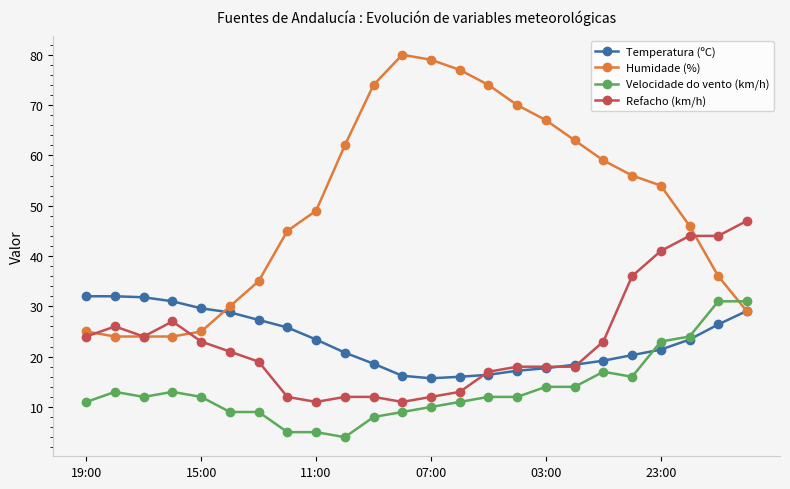

True or false: Velocidade do vento (km/h) and Refacho (km/h) intersect in this chart.

False